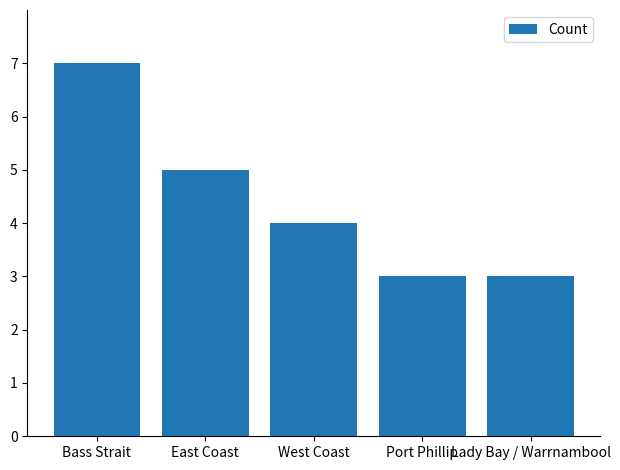

At which category does the chart reach its peak across all series?

Bass Strait